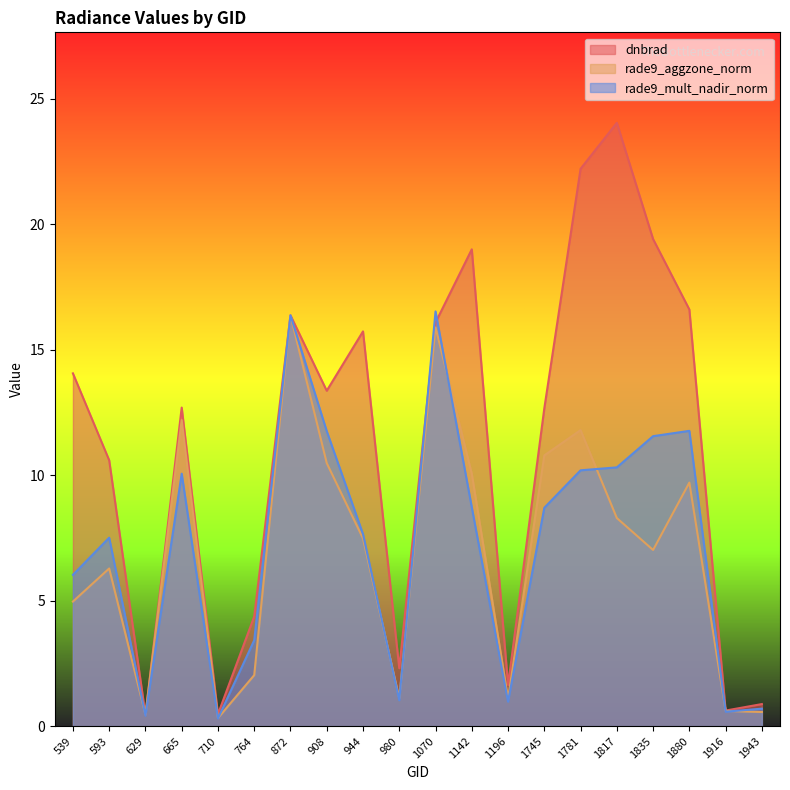

How many times do rade9_aggzone_norm and rade9_mult_nadir_norm cross each other?

8